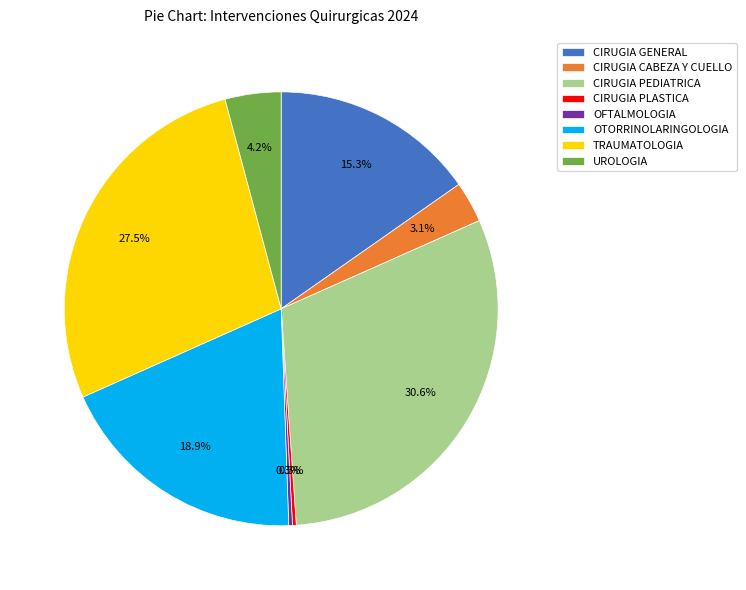

How many segments does this pie chart have?

8